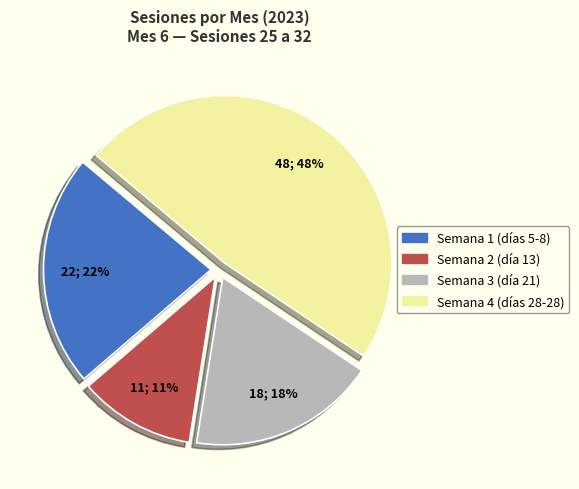

How many slices are in this pie chart?

4